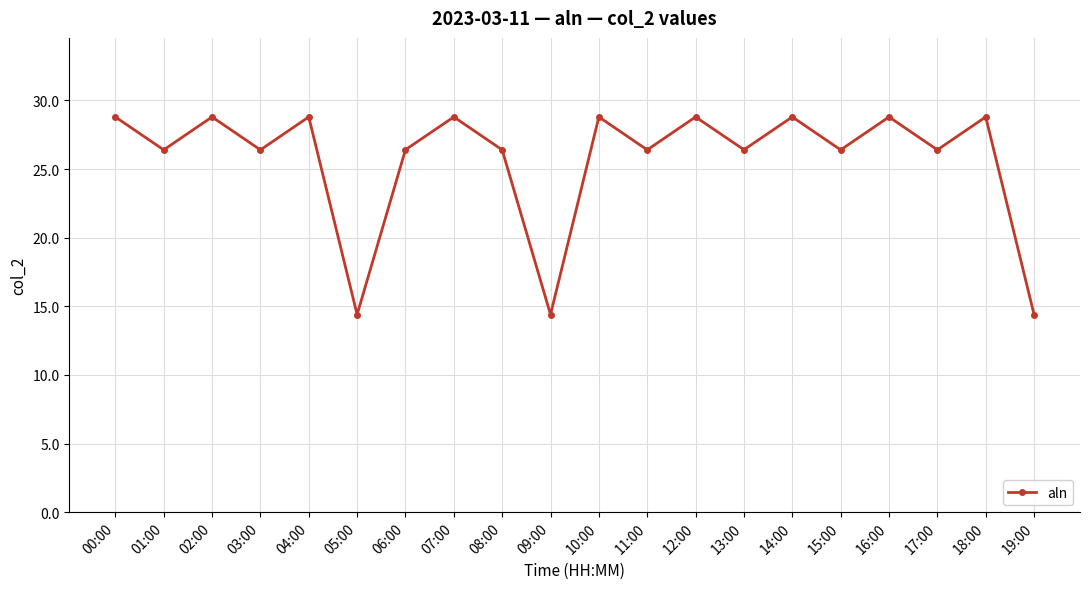

True or false: the data shows 44.5 at 06:00.

False